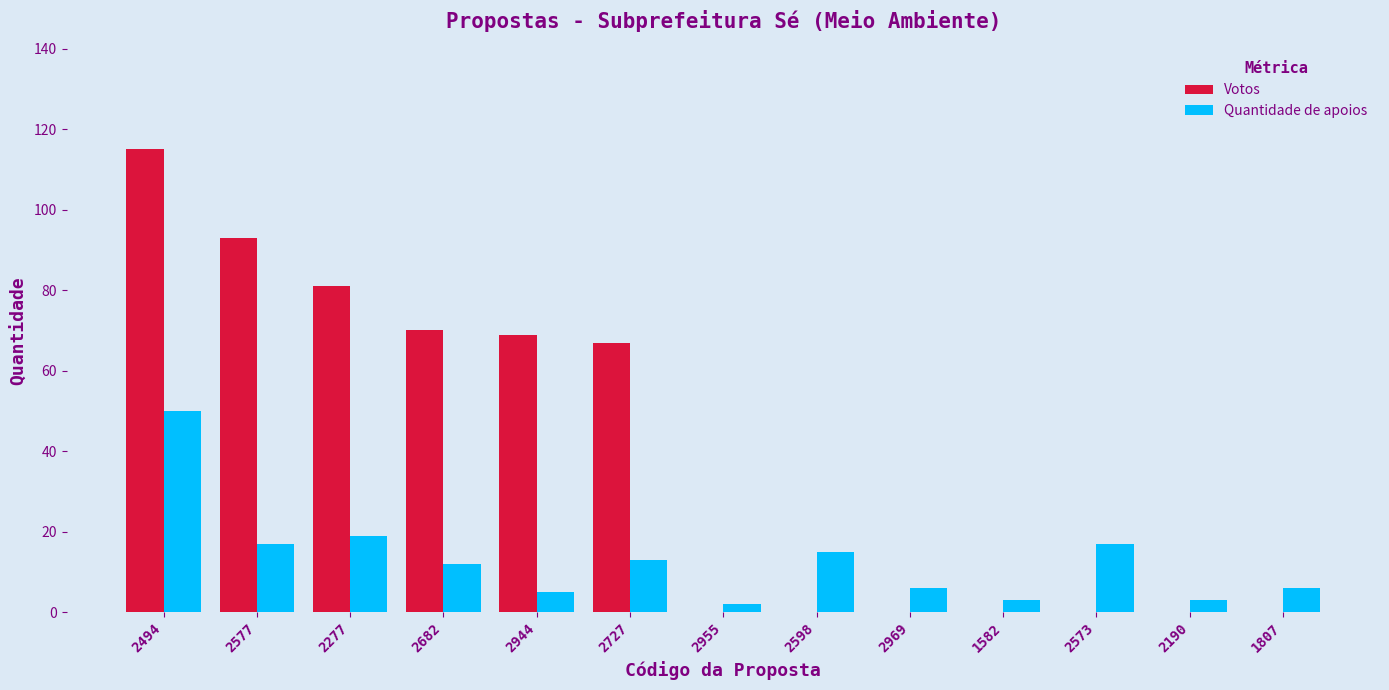

Where is Votos nearest to the value 57?

2727